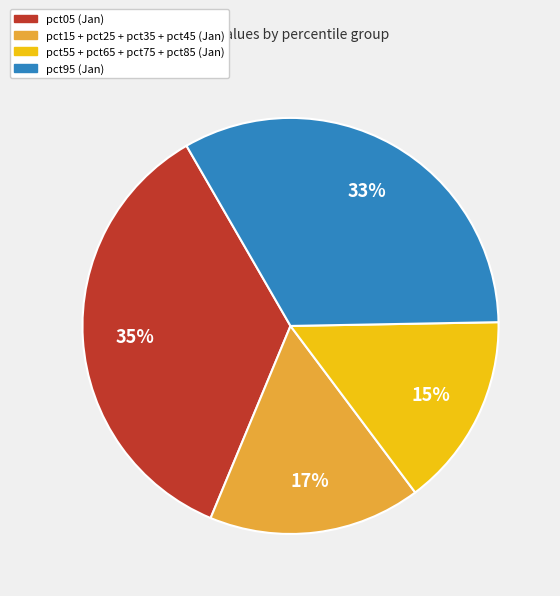

Rank the categories by value from lowest to highest.

pct55 + pct65 + pct75 + pct85 (Jan), pct15 + pct25 + pct35 + pct45 (Jan), pct95 (Jan), pct05 (Jan)